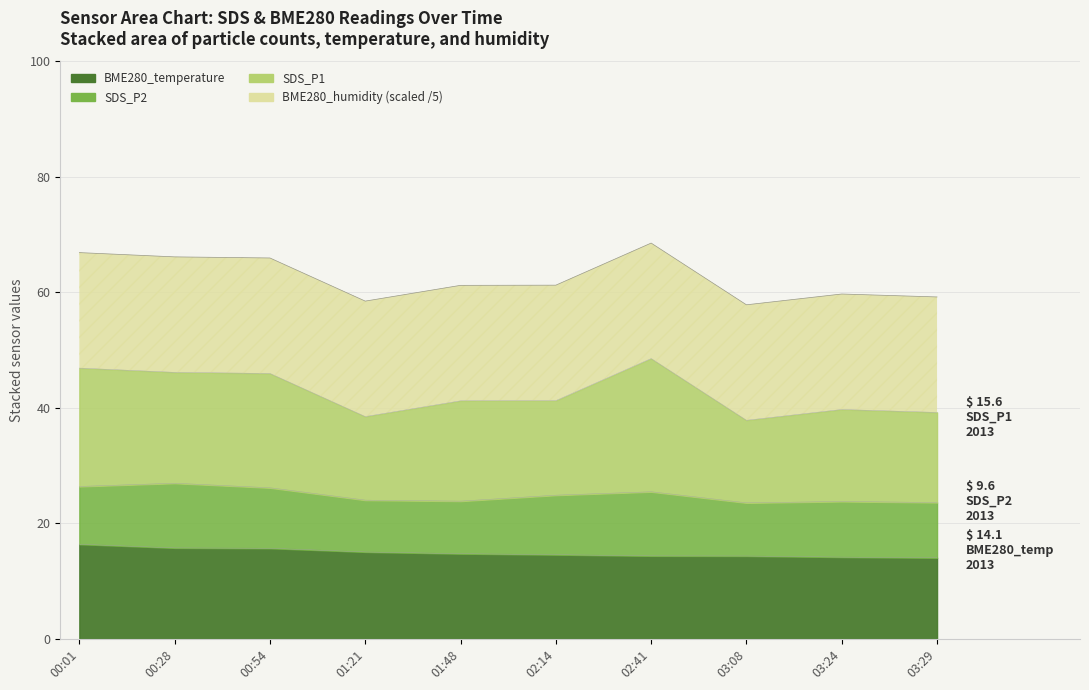

Reading left to right, extract all data points from this chart.

SDS_P1: 00:01=20.5	00:28=19.2	00:54=19.8	01:21=14.5	01:48=17.4	02:14=16.4	02:41=23.1	03:08=14.3	03:24=15.9	03:29=15.6
SDS_P2: 00:01=10.0	00:28=11.2	00:54=10.5	01:21=9.0	01:48=9.1	02:14=10.3	02:41=11.1	03:08=9.2	03:24=9.6	03:29=9.6
BME280_temperature: 00:01=16.4	00:28=15.8	00:54=15.7	01:21=15.1	01:48=14.8	02:14=14.6	02:41=14.4	03:08=14.4	03:24=14.2	03:29=14.1
BME280_humidity: 00:01=100.0	00:28=100.0	00:54=100.0	01:21=100.0	01:48=100.0	02:14=100.0	02:41=100.0	03:08=100.0	03:24=100.0	03:29=100.0